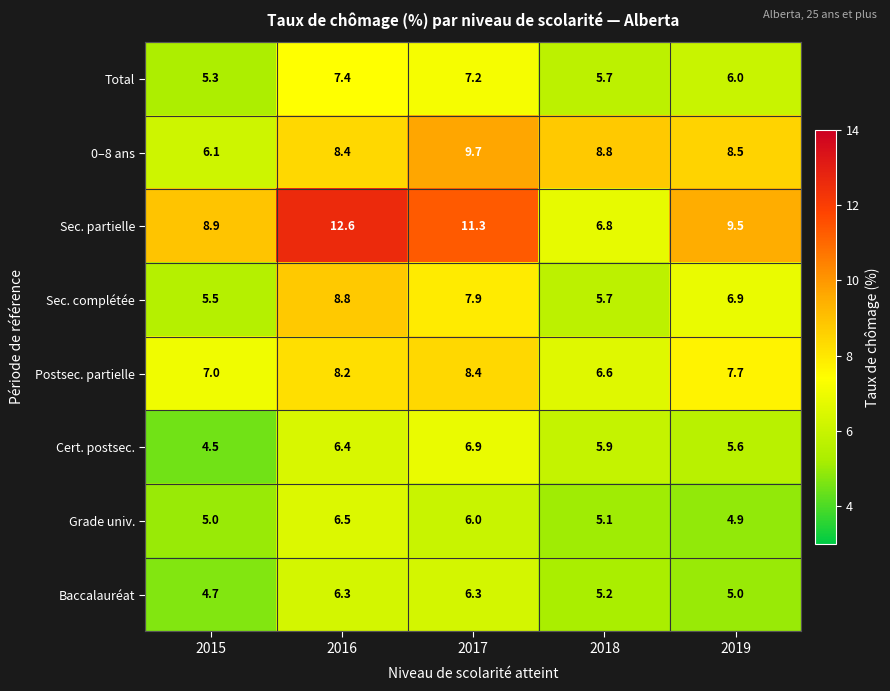

Rank the series at 2016 from highest to lowest value.

Sec. partielle, Sec. complétée, 0–8 ans, Postsec. partielle, Total, Grade univ., Cert. postsec., Baccalauréat